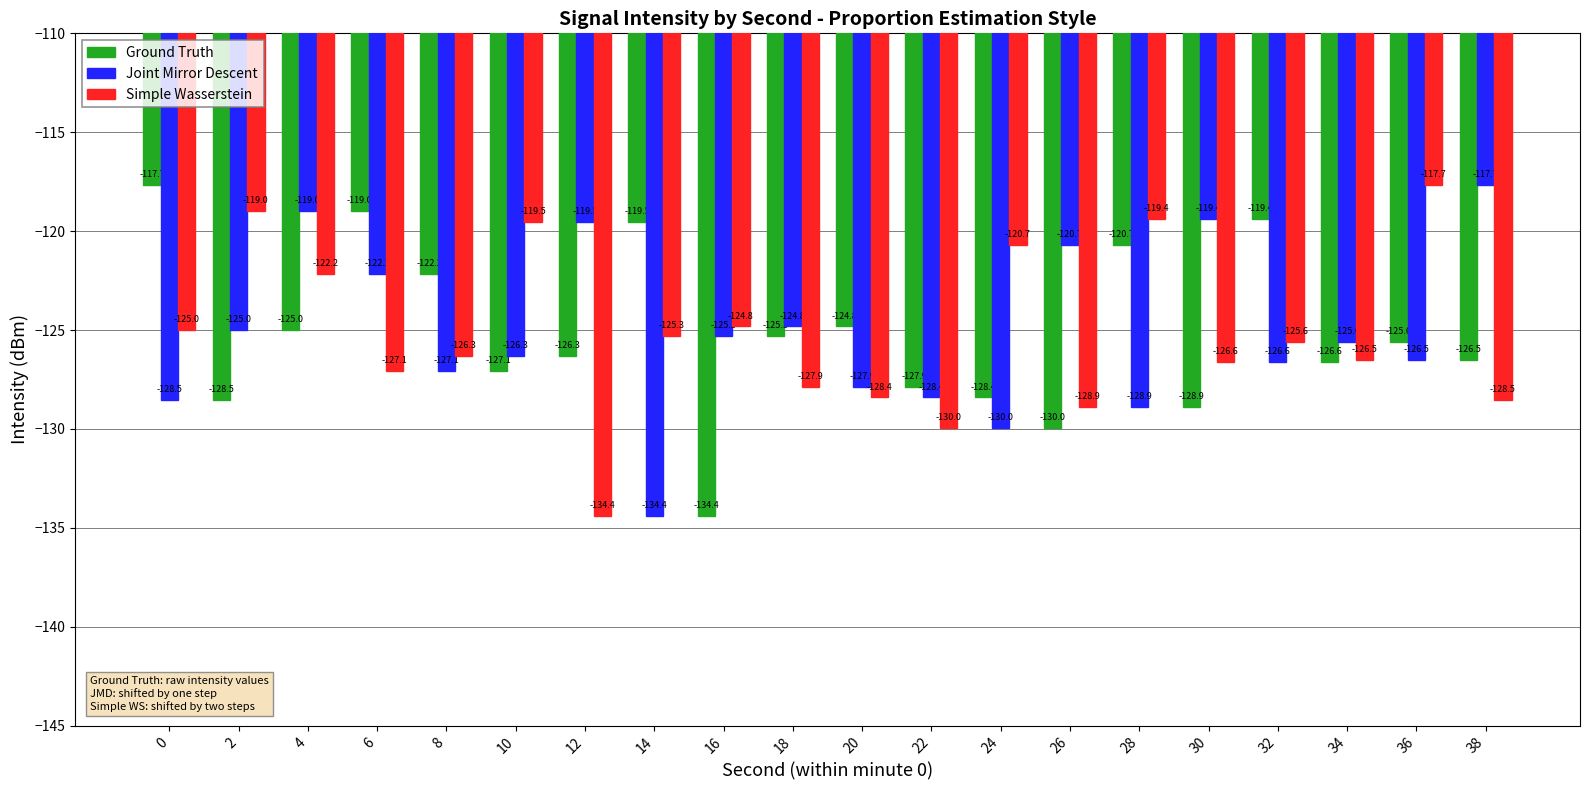

Which series changed the most between 26 and 34?

Joint Mirror Descent